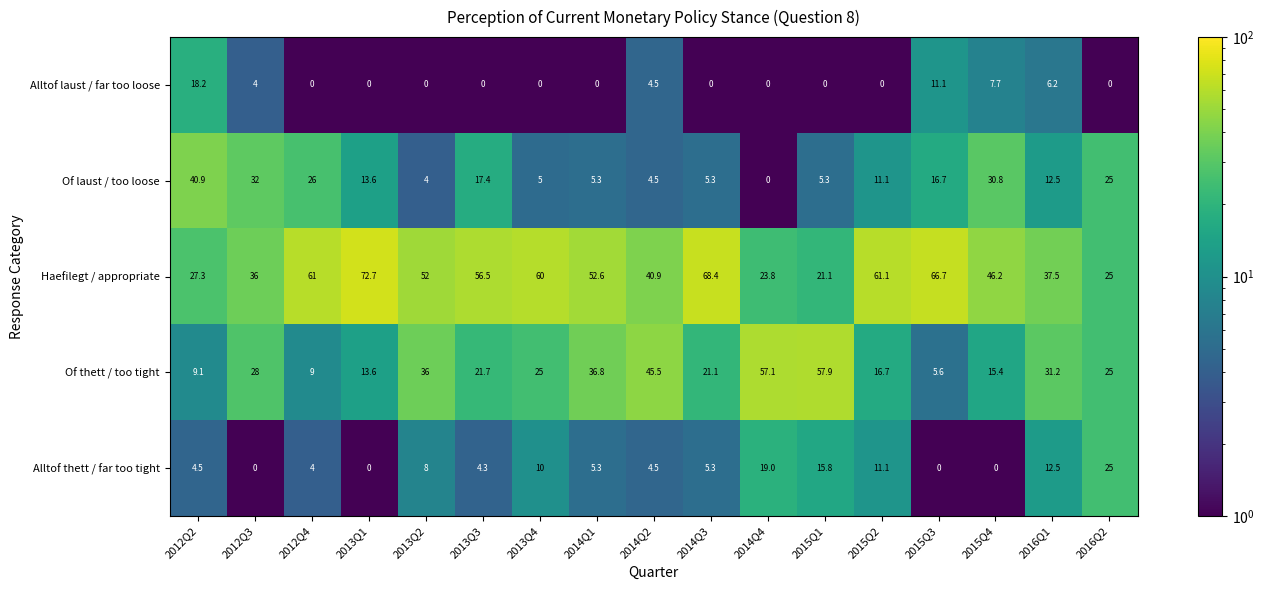

What is the total value across all series at 2014Q4?

99.9